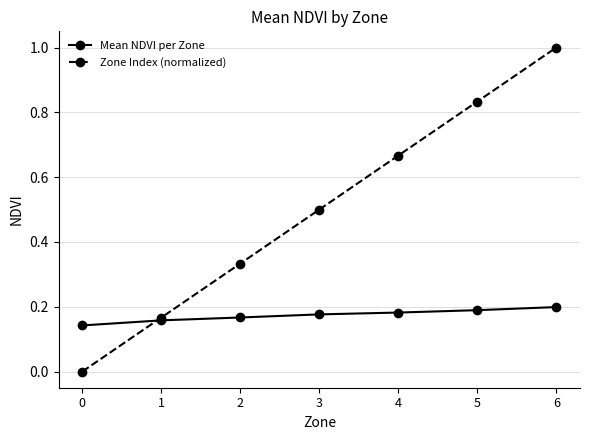

How many distinct data groups are displayed?

2